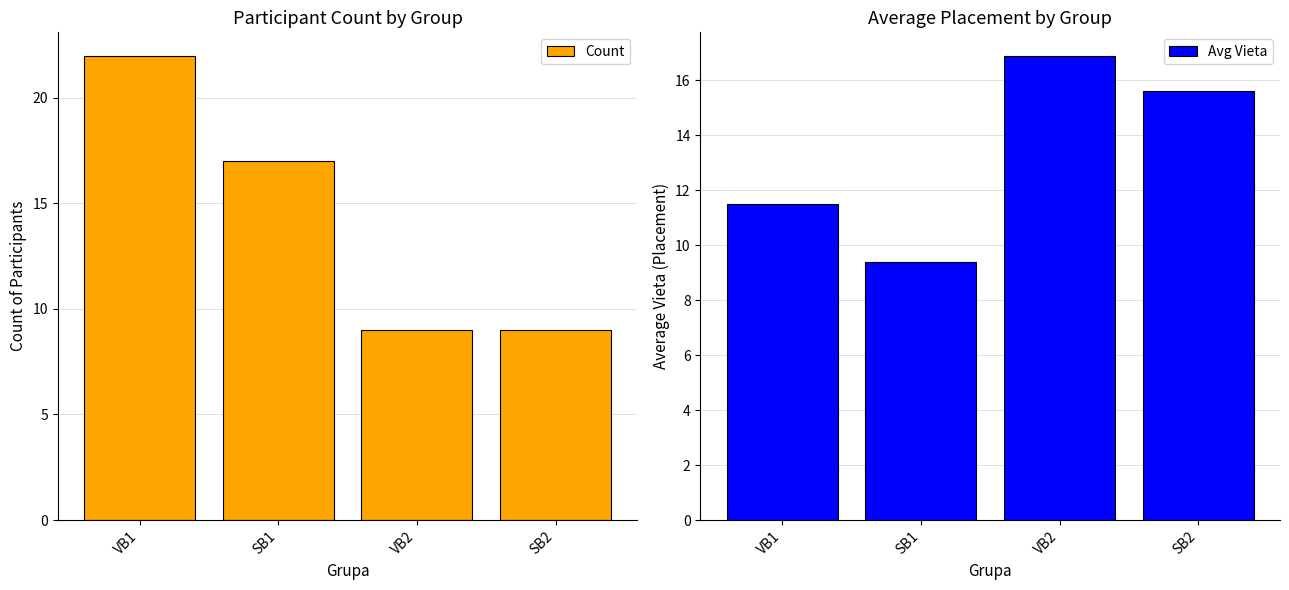

At which category is the sum across all series the highest?

VB1